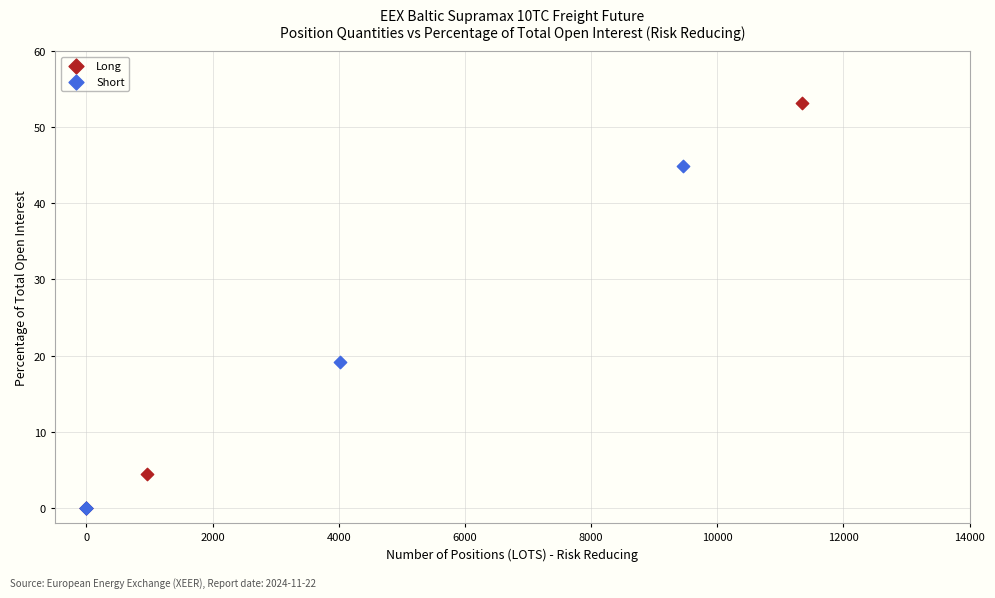

Which series has the largest Y range (max minus min)?

Long